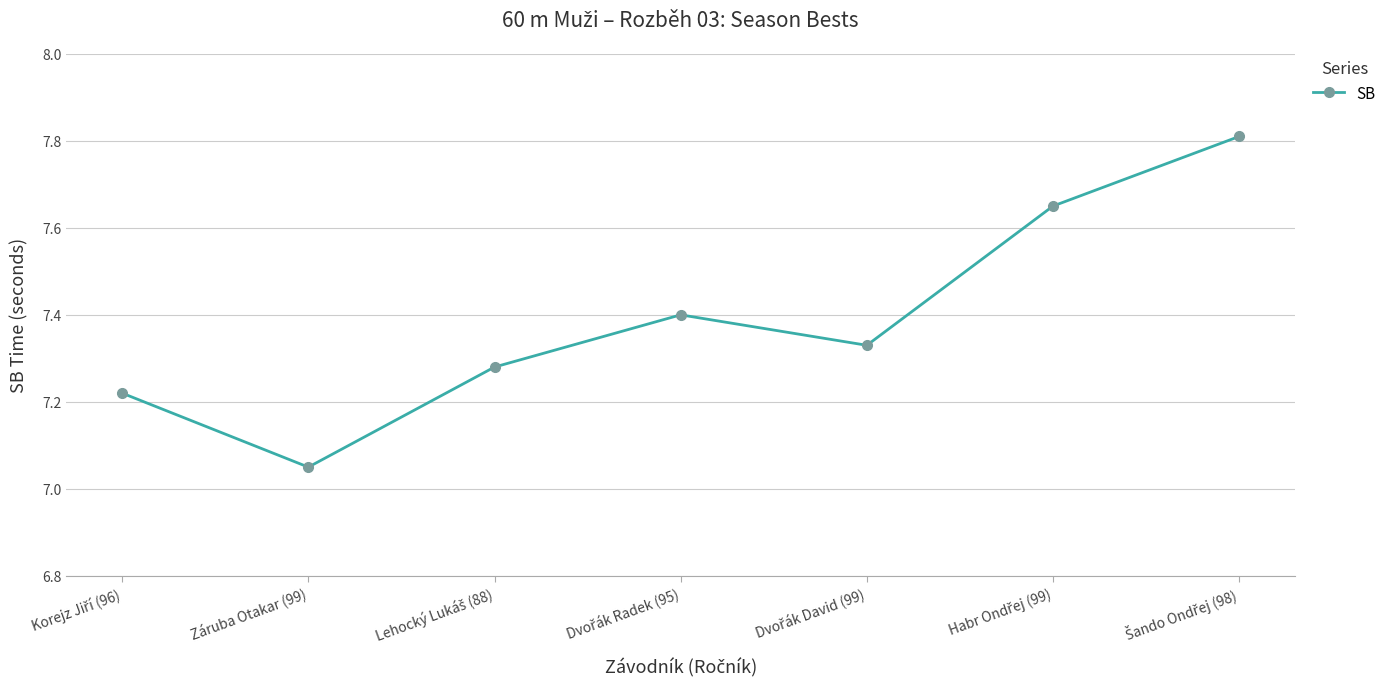

What is the maximum value shown in the chart?

7.8